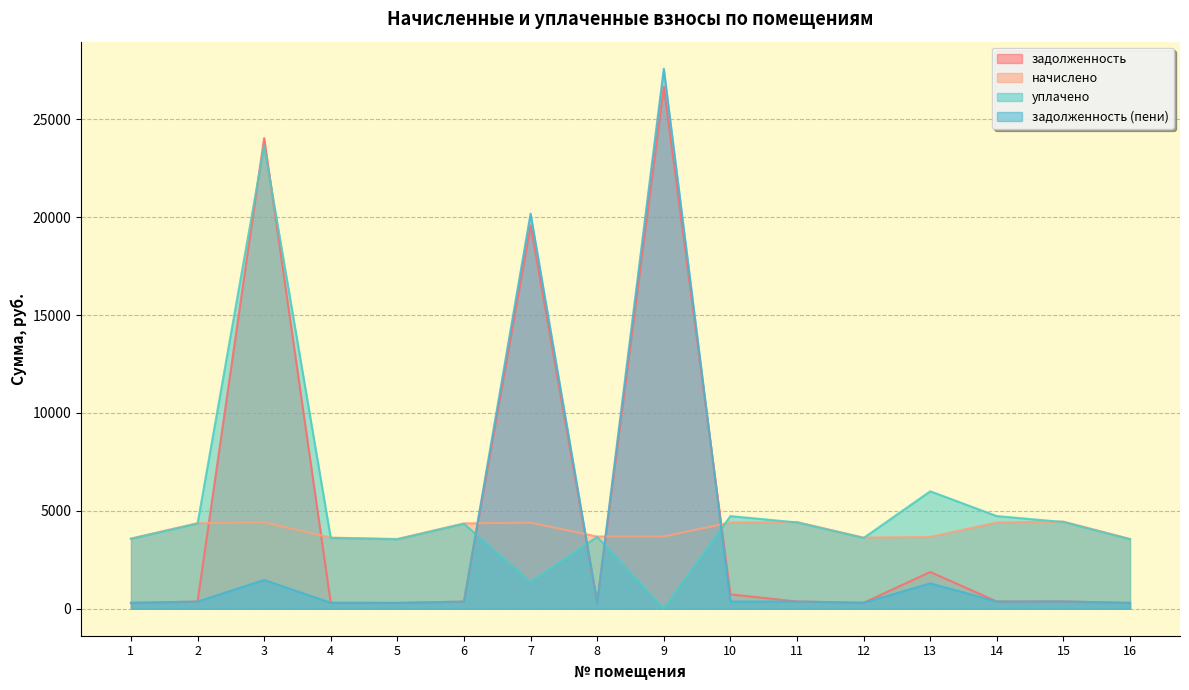

Does the chart have visible grid lines?

Yes